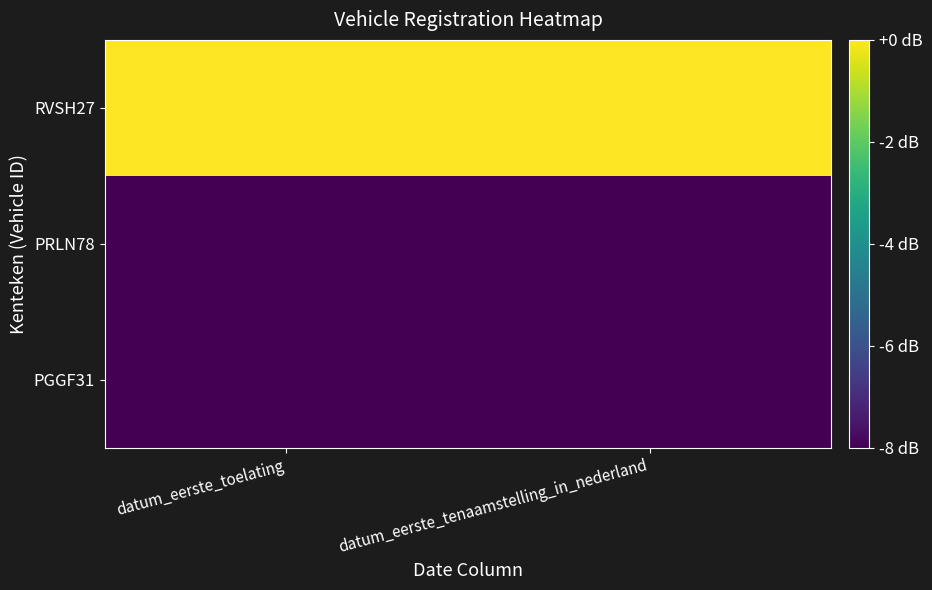

At which category is the sum across all series the highest?

datum_eerste_toelating